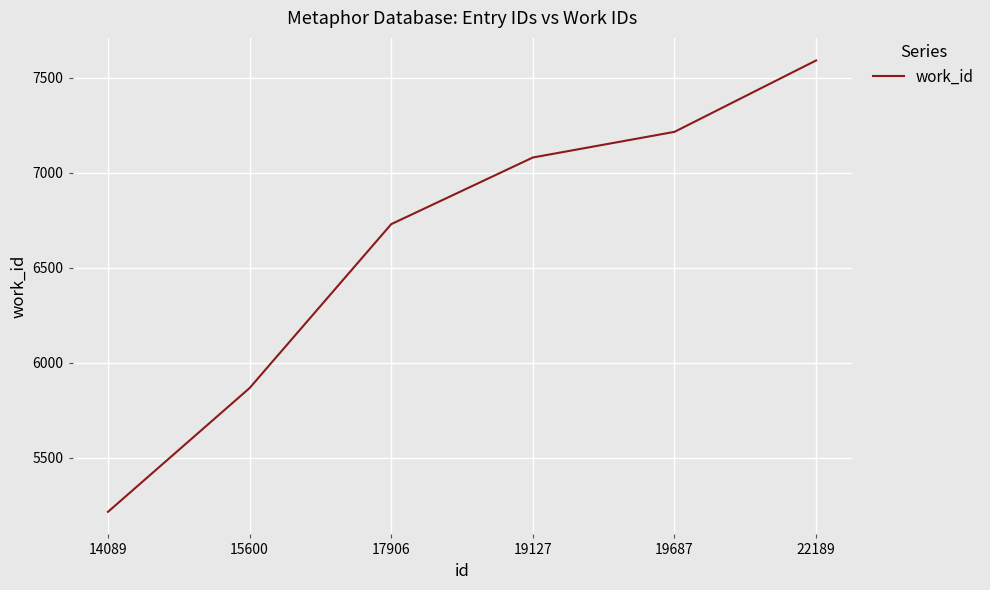

At which label is the value closest to 6402?

17906